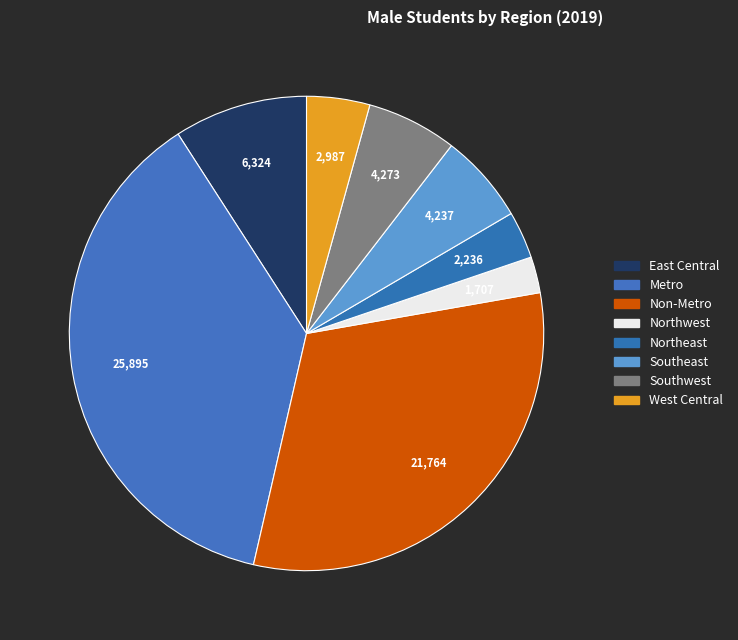

Is there a majority slice in this chart?

No